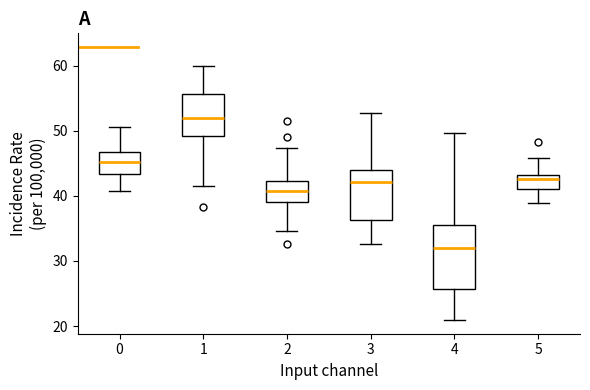

Which box is the tallest, from its lower edge to its upper edge?

4